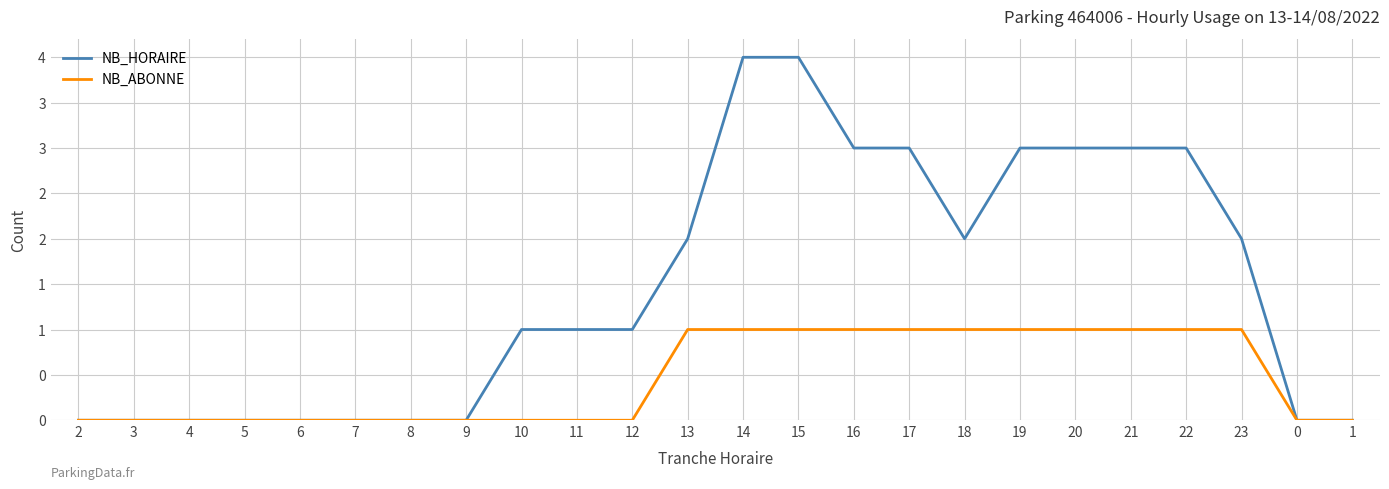

At 20, list the series in order from smallest to largest.

NB_ABONNE, NB_HORAIRE